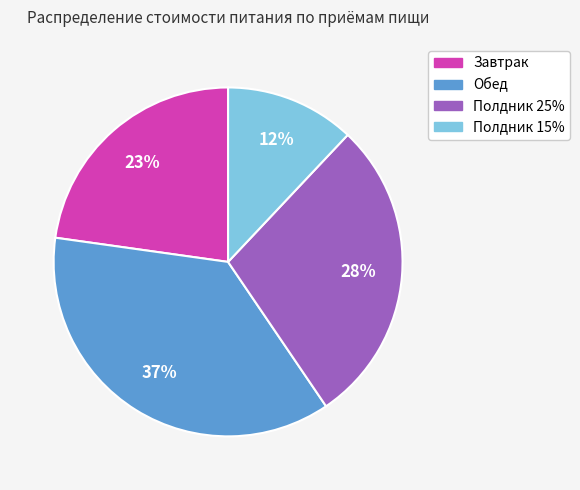

Is it true that Полдник 25% is 28% of the pie?

True